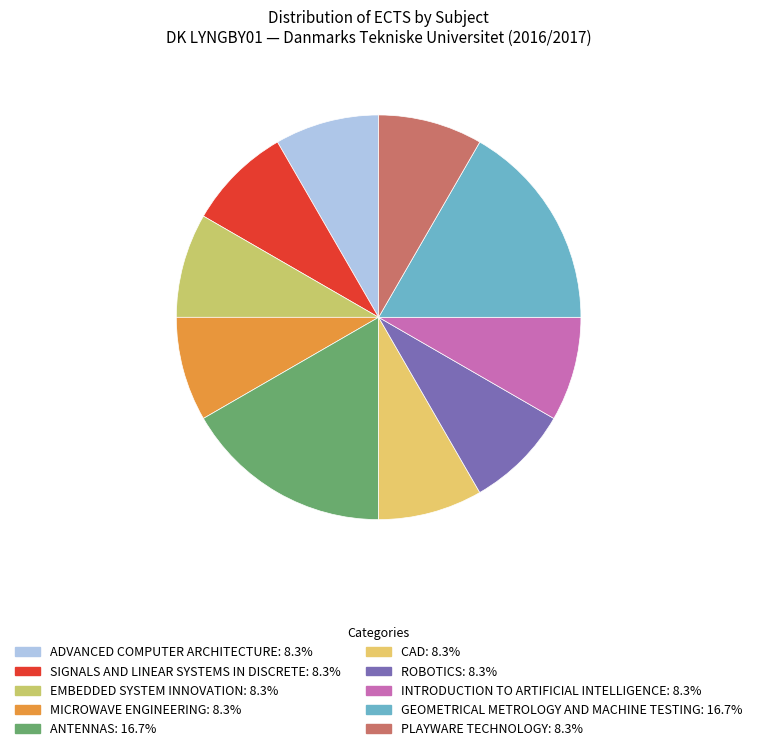

What is the largest slice in the pie chart?

ANTENNAS